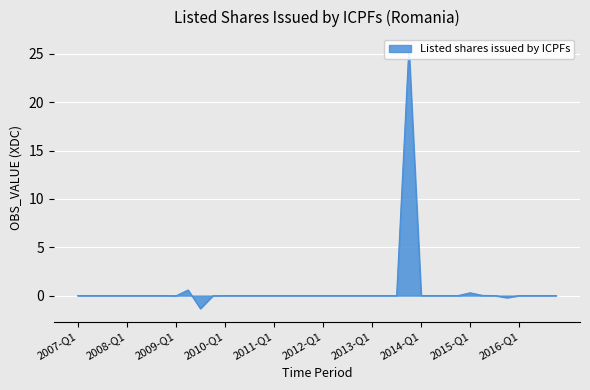

Where is the data nearest to the value 12?

2009-Q2